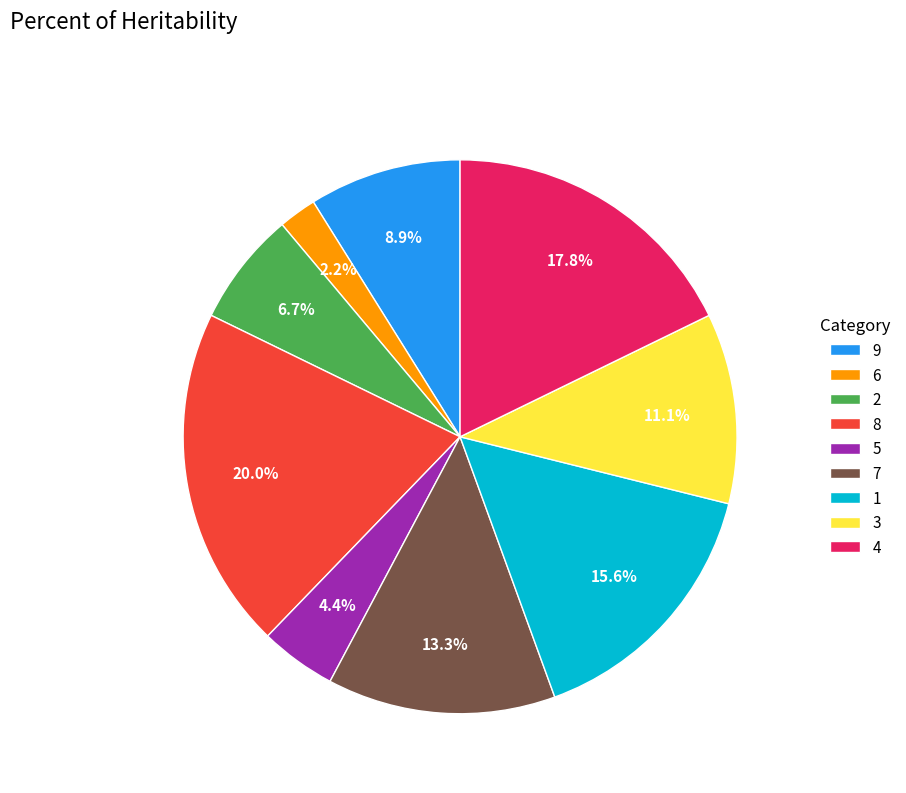

Which category has the biggest portion of the pie?

8